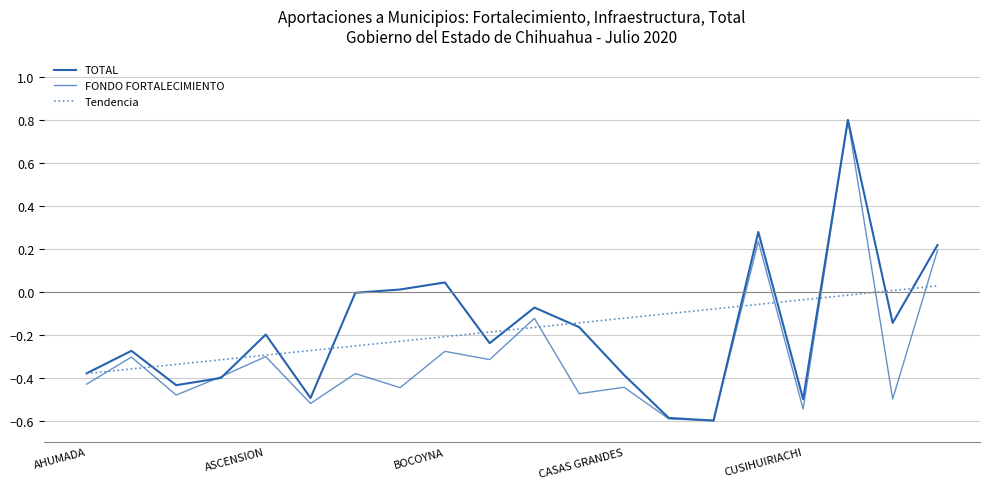

Which category has the lowest value across all series?

14